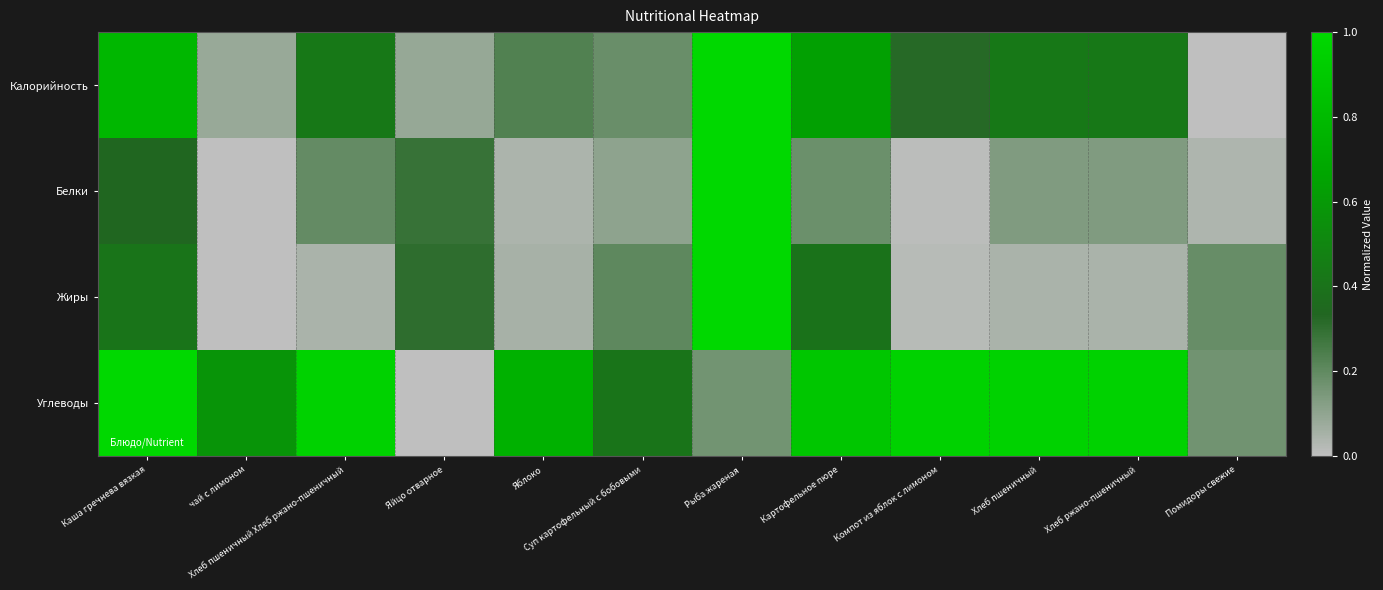

Rank the series at Каша гречнева вязкая from highest to lowest value.

Углеводы, Калорийность, Жиры, Белки